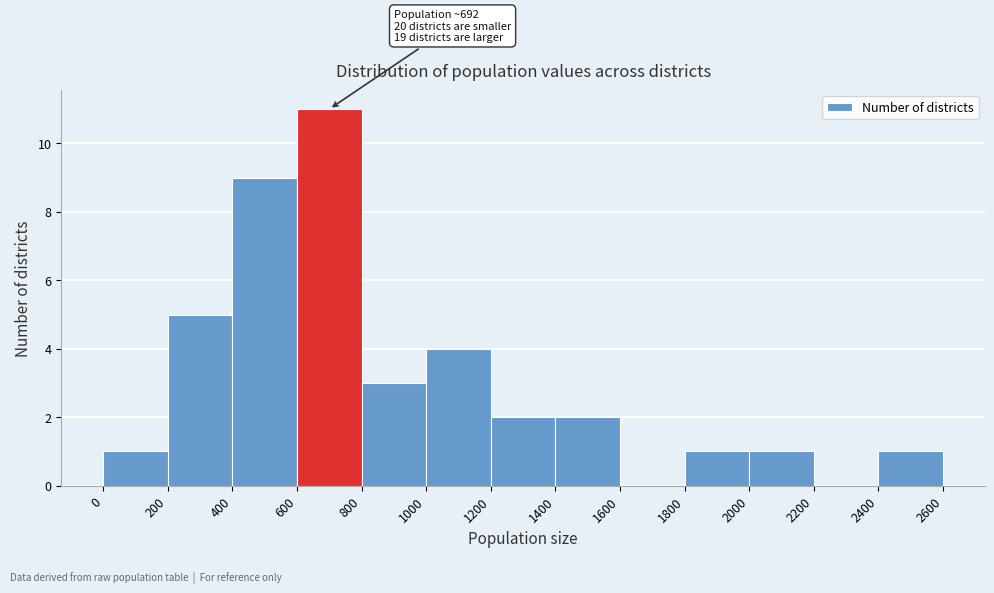

Over which range of the x-axis is the bar tallest?

600 to 800